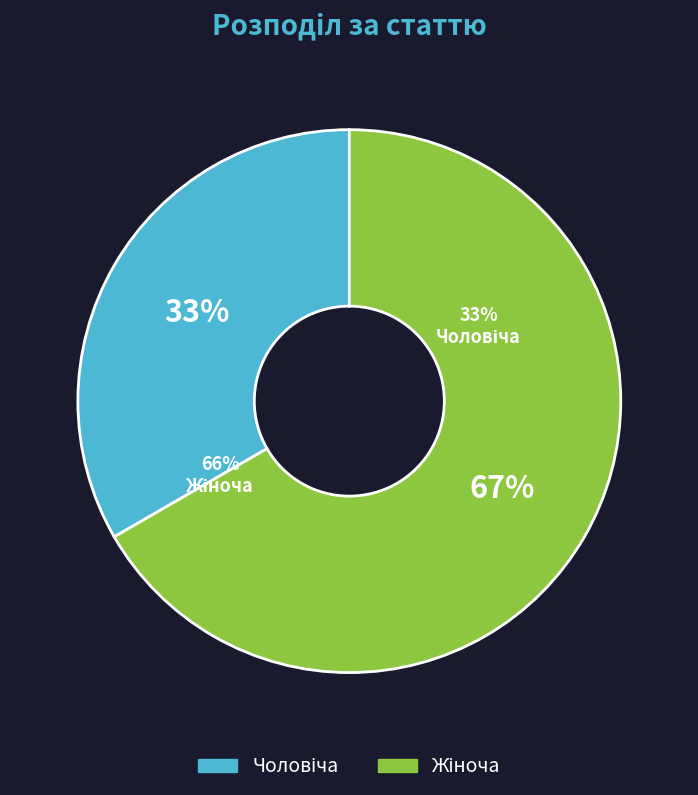

To the nearest percent, what portion does Чоловіча represent?

33%